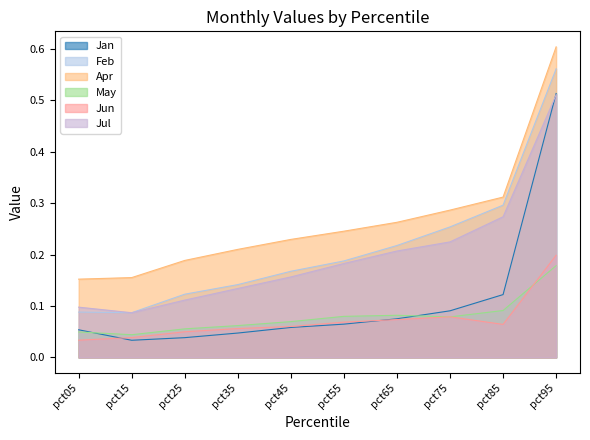

Between pct35 and pct55, which series saw the biggest shift?

Jul